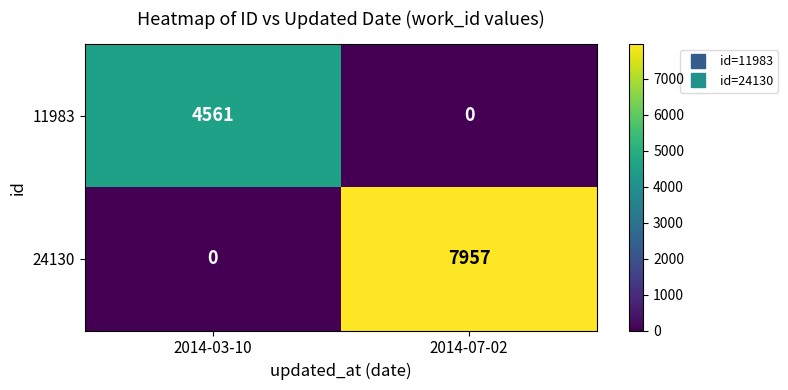

Is it true that 24130 equals 0 at 2014-03-10?

True